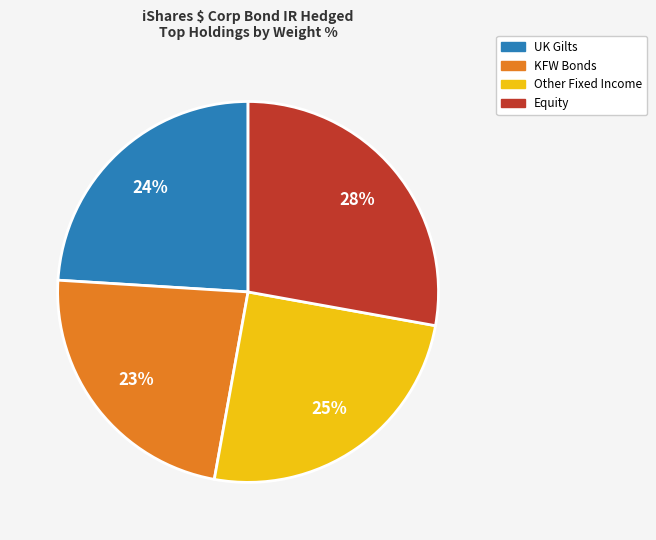

To the nearest percent, what is the difference between the largest and smallest slice percentages?

5%